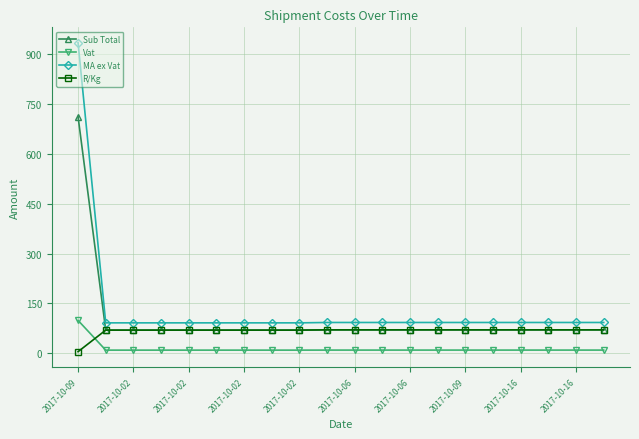

True or false: R/Kg and Vat intersect in this chart.

True